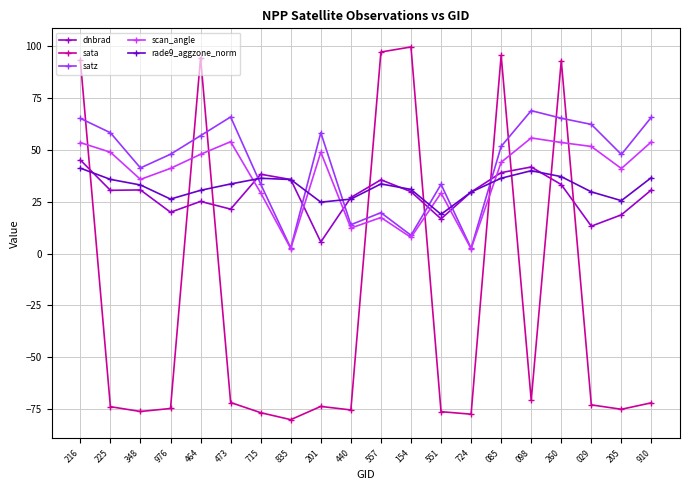

Which series has the widest spread of values?

sata